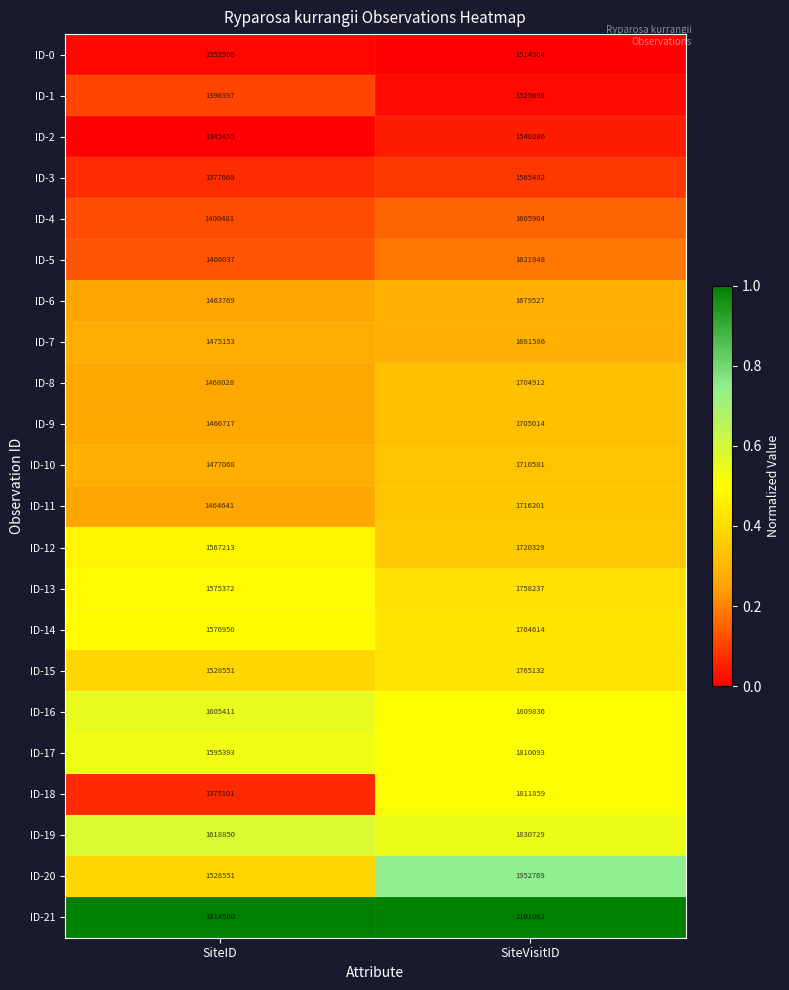

At which category is the sum across all series the highest?

SiteVisitID